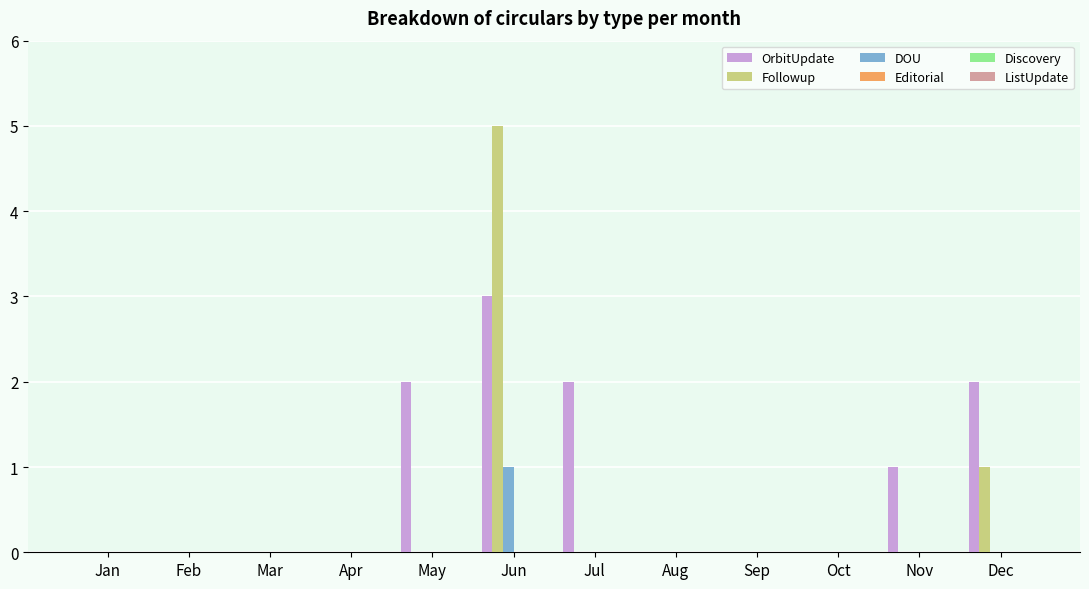

What is the highest value of the Followup series?

5